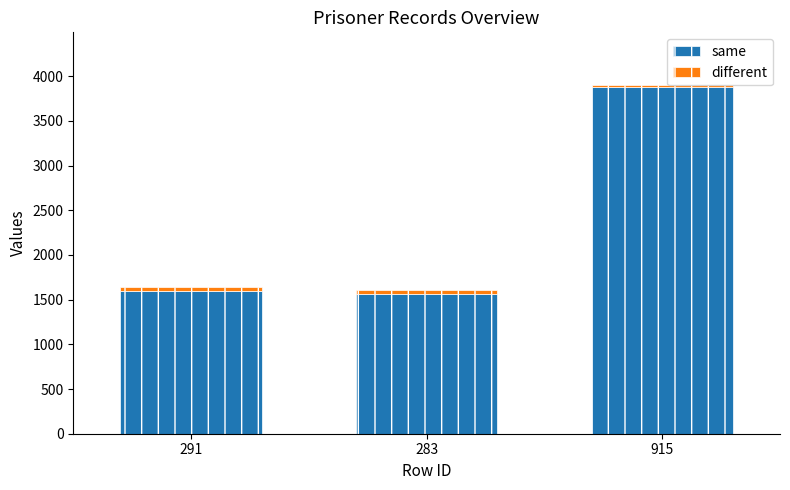

At which category is the sum across all series the highest?

915